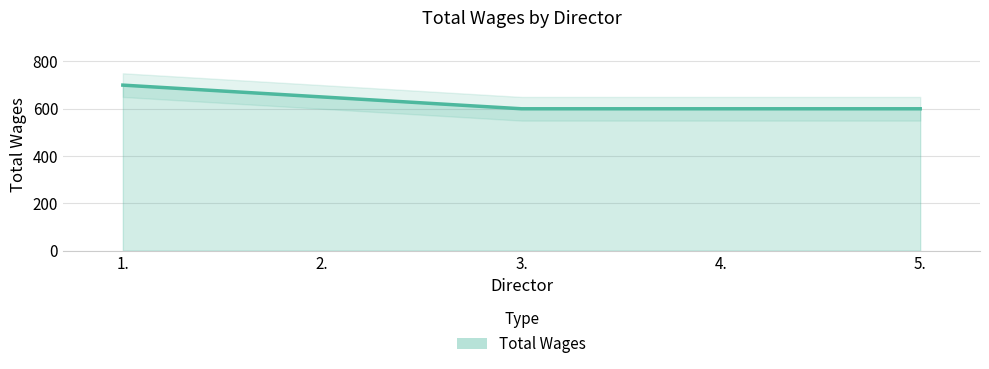

True or false: the data shows 650 at 2..

True